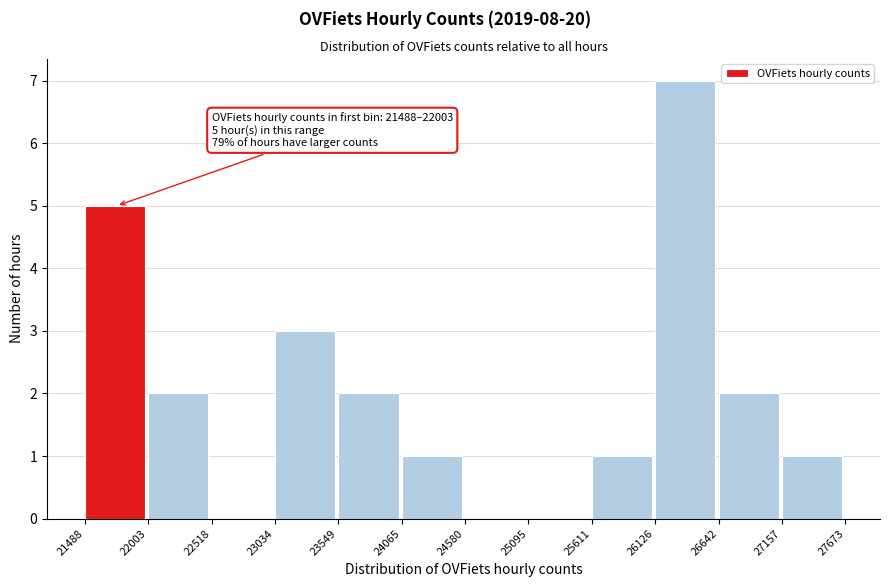

Over which range of the x-axis is the bar tallest?

26126 to 26642